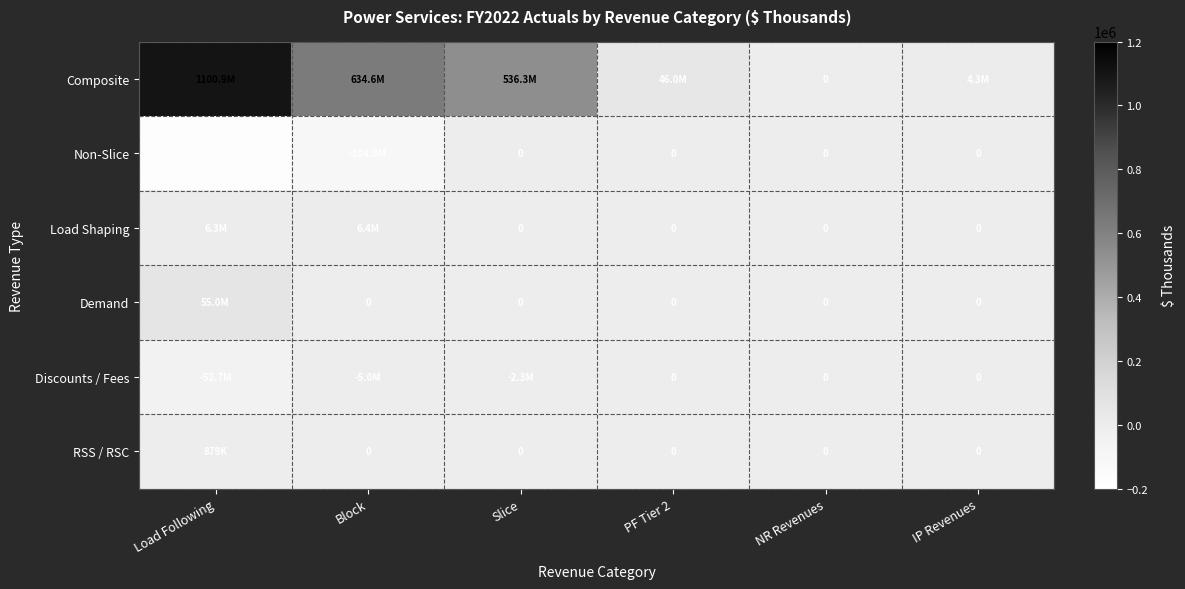

What is the difference between the Composite values at Load Following and NR Revenues?

1100860.7